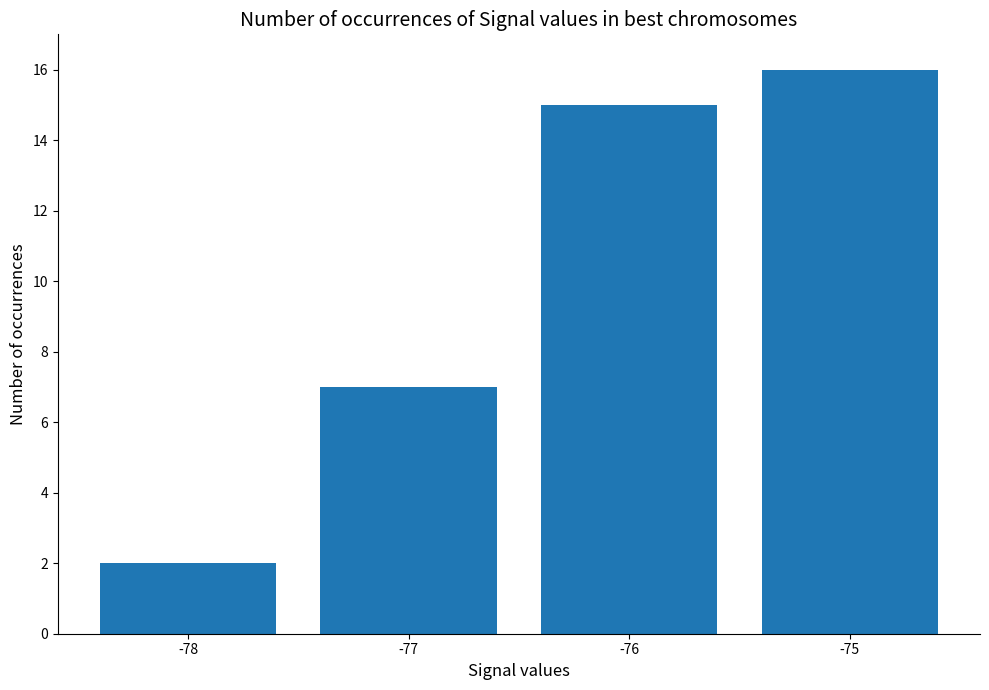

What is the difference between the values at -75 and -77?

9